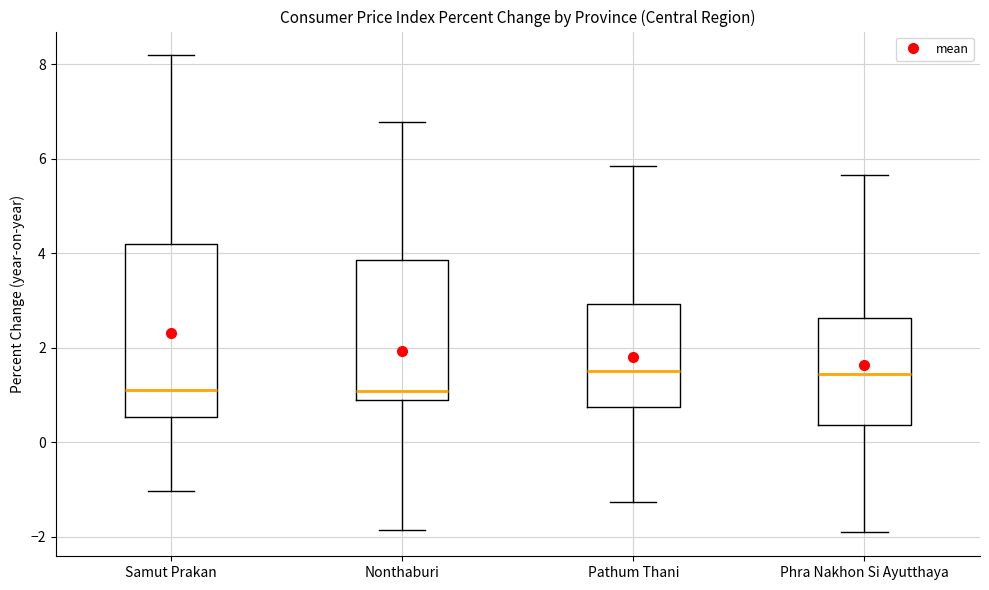

Reading left to right, transcribe this box plot: for each box, give where its median line is, the range the box spans, and where its two whiskers end, as read against the y-axis. The values are not printed on the chart, so give them approximately, as read against the axis.

Samut Prakan: median 1.0, box 0.6 to 4.2, whiskers -1.0 to 8.2
Nonthaburi: median 1.0, box 0.8 to 3.8, whiskers -1.8 to 6.8
Pathum Thani: median 1.6, box 0.8 to 3.0, whiskers -1.2 to 5.8
Phra Nakhon Si Ayutthaya: median 1.4, box 0.4 to 2.6, whiskers -2.0 to 5.6